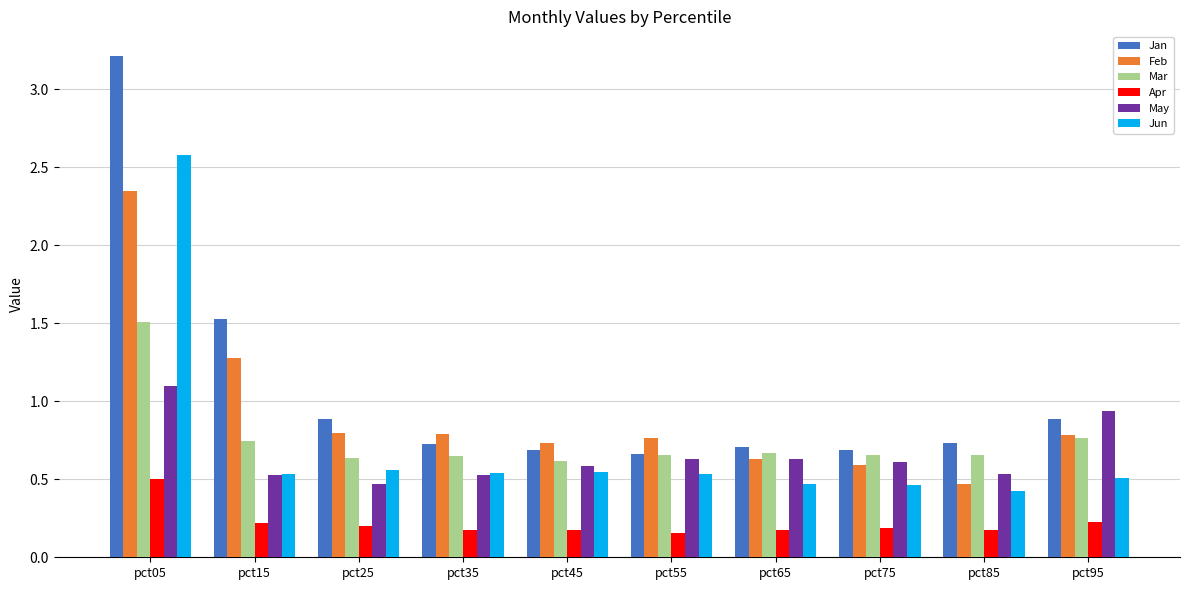

What is the maximum value shown in the chart?

3.2